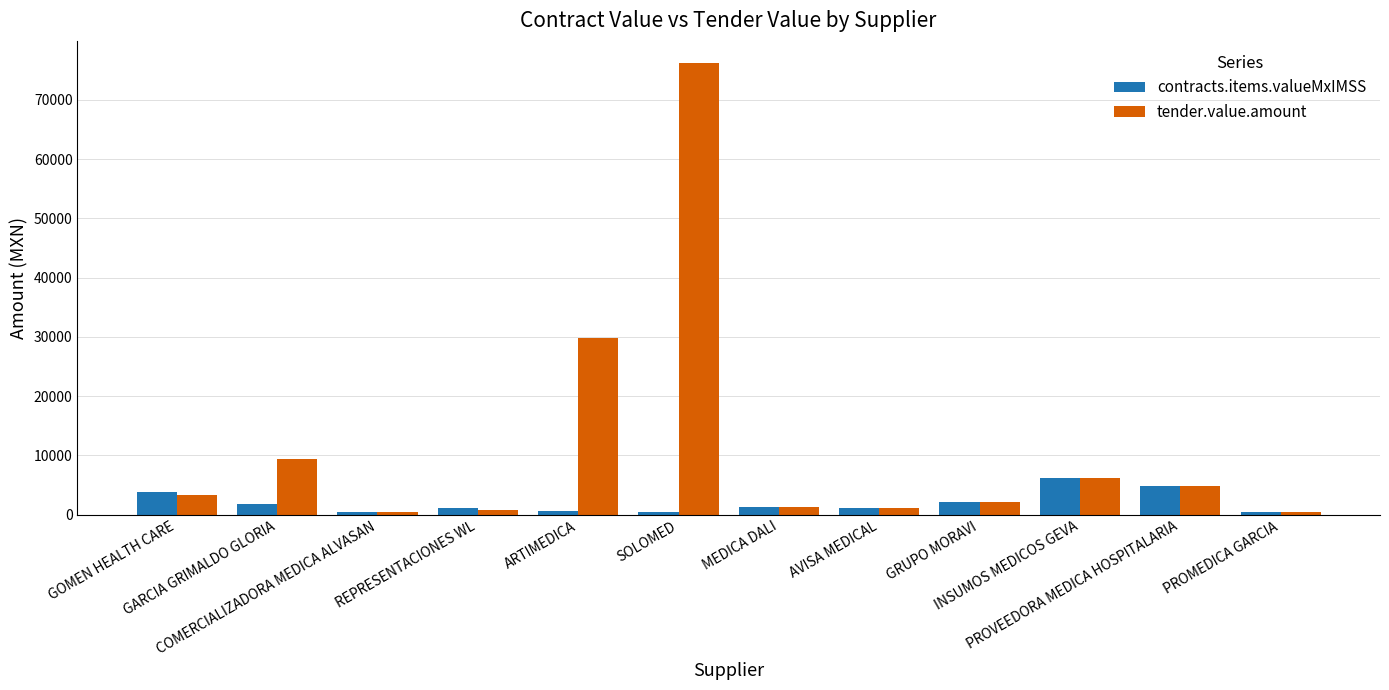

How many groups of bars are there?

12